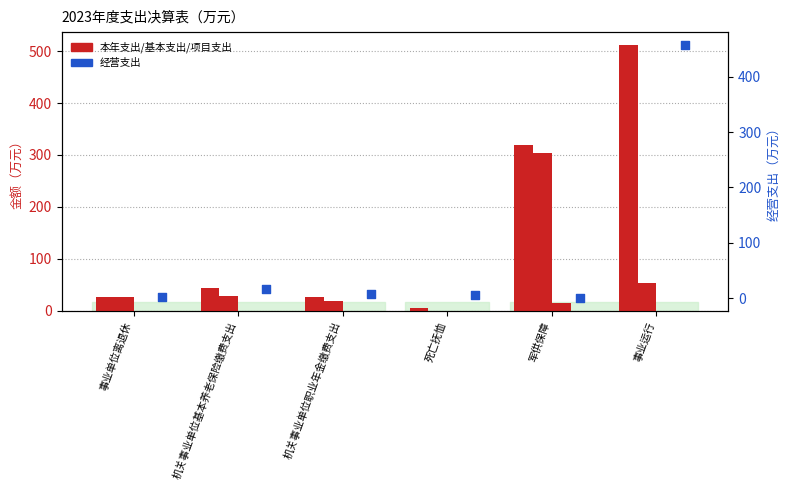

At which category is the sum across all series the highest?

事业运行